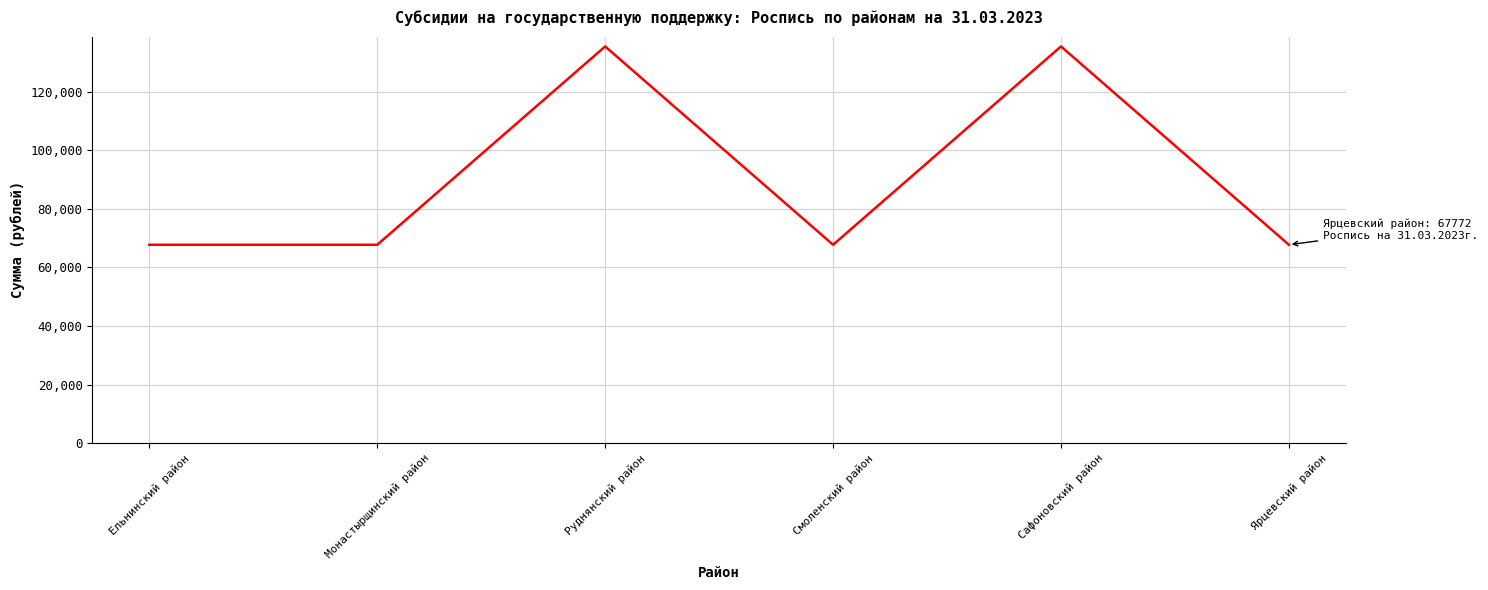

Where does the data first go above 67772?

Руднянский район